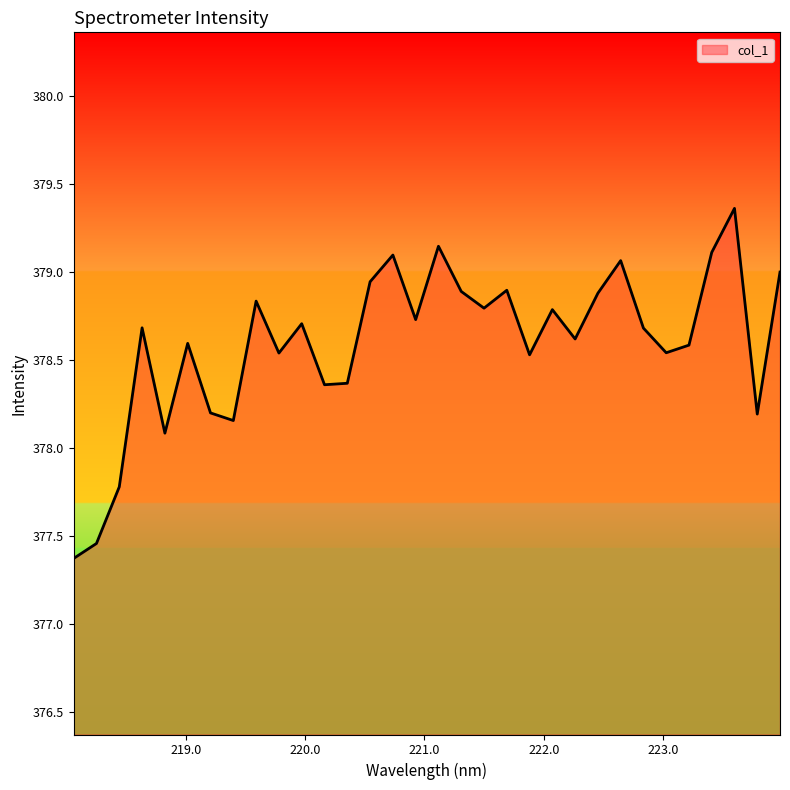

What is the smallest value displayed?

377.4